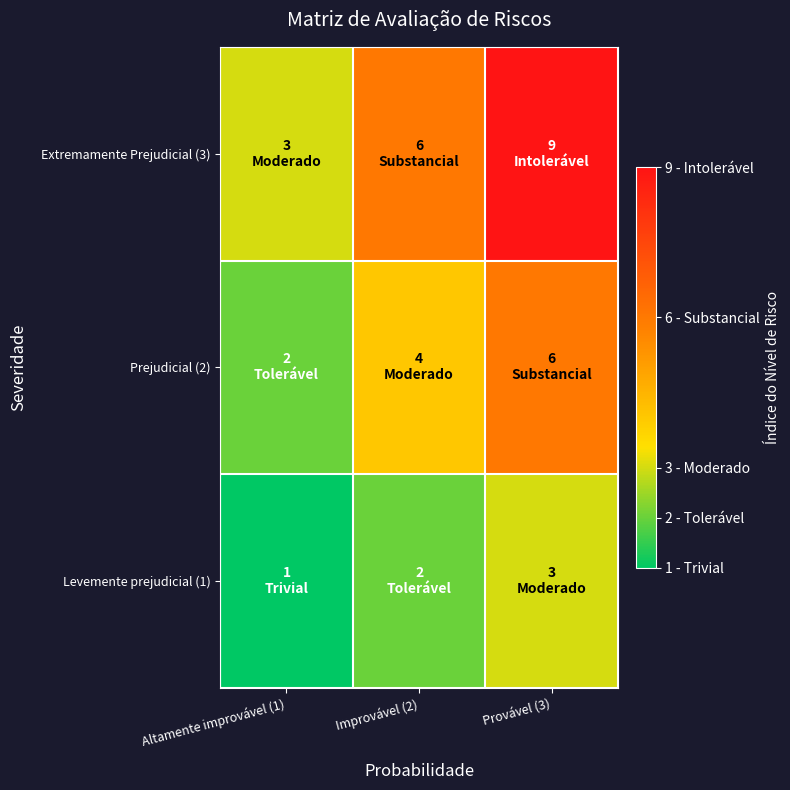

At how many categories does at least one series exceed 1?

3